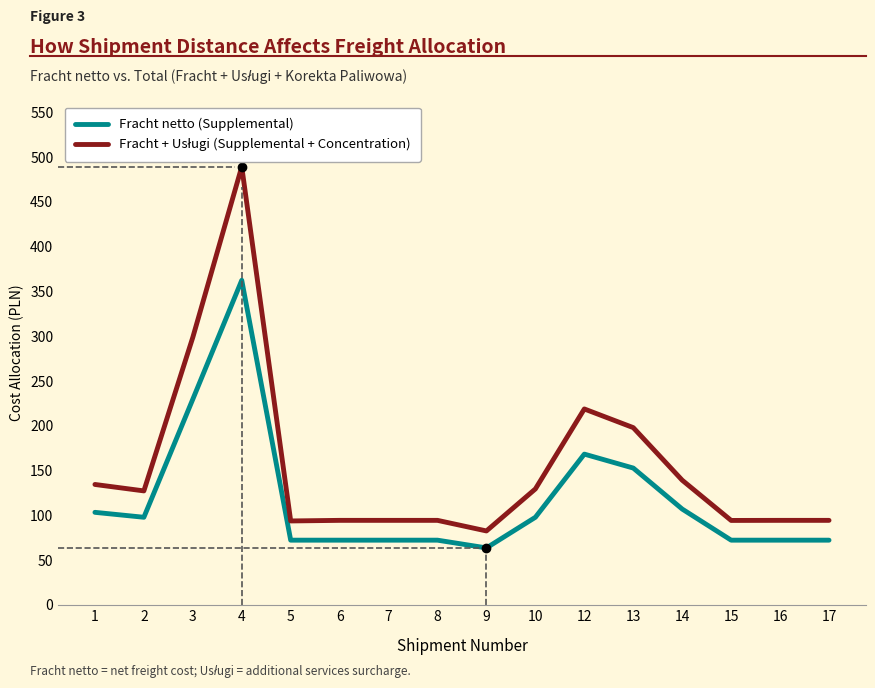

Where is the first local minimum for Fracht netto (Supplemental)?

2